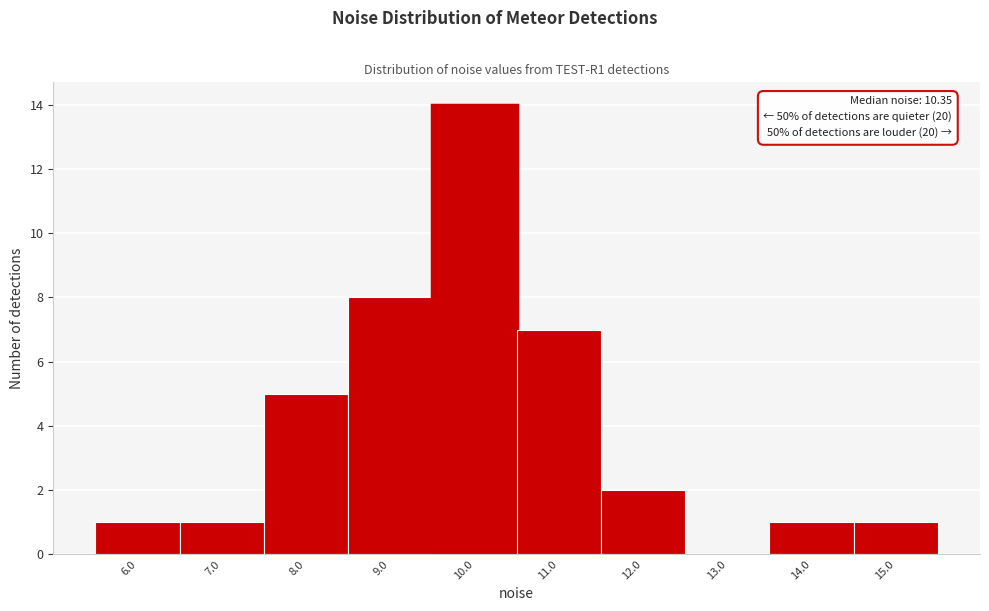

Reading left to right, what are all the values shown in this chart?

6.0=1	7.0=1	8.0=5	9.0=8	10.0=14	11.0=7	12.0=2	13.0=0	14.0=1	15.0=1